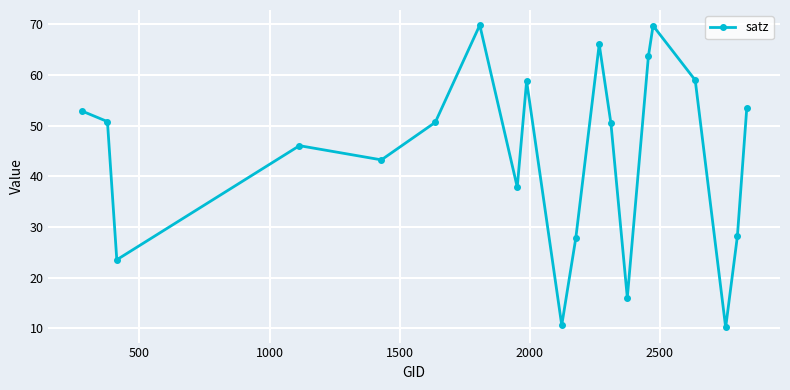

How many points are higher than both their immediate neighbors (excluding endpoints)?

5